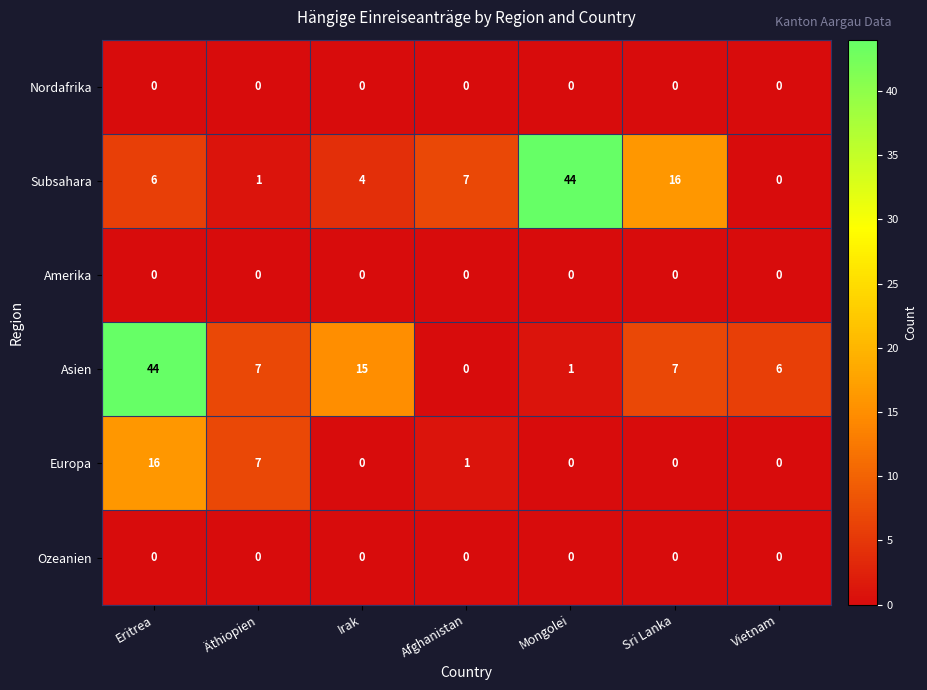

How many series are shown in this chart?

6